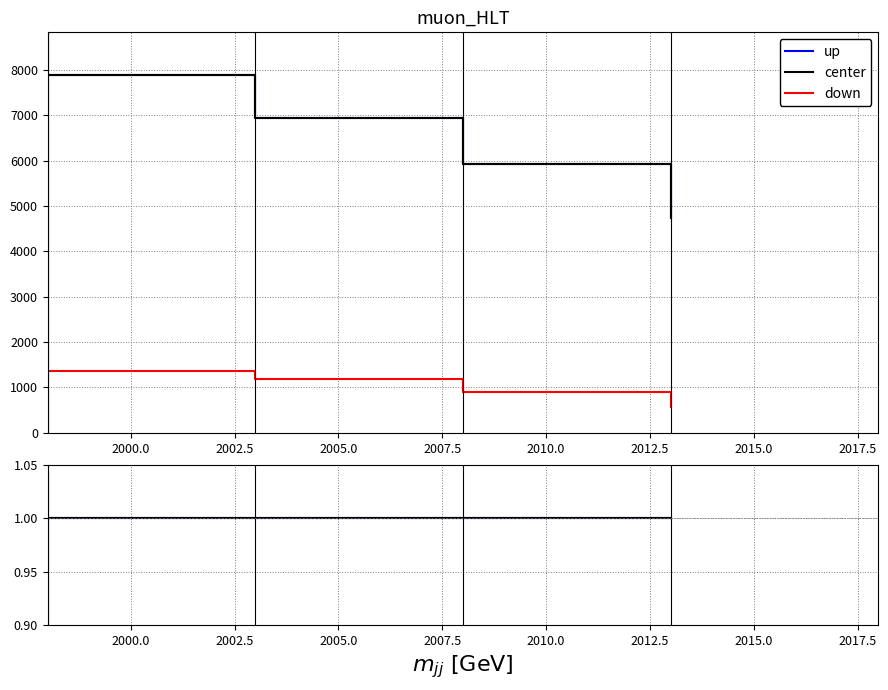

What are all the series names shown in the legend?

up, center, down